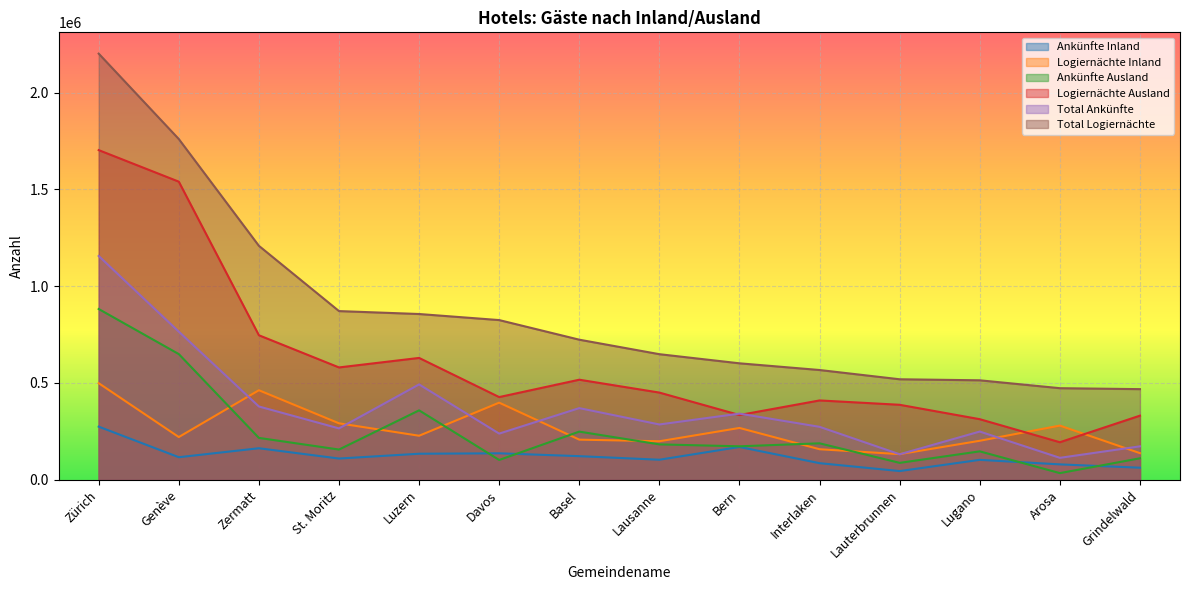

What is the label of the 9th point from the left?

Bern